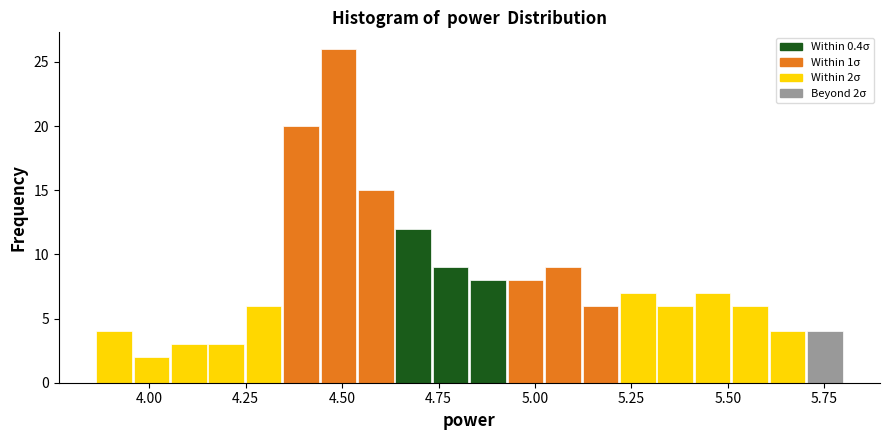

Read against the x-axis, roughly where is the centre of the tallest bar?

4.50